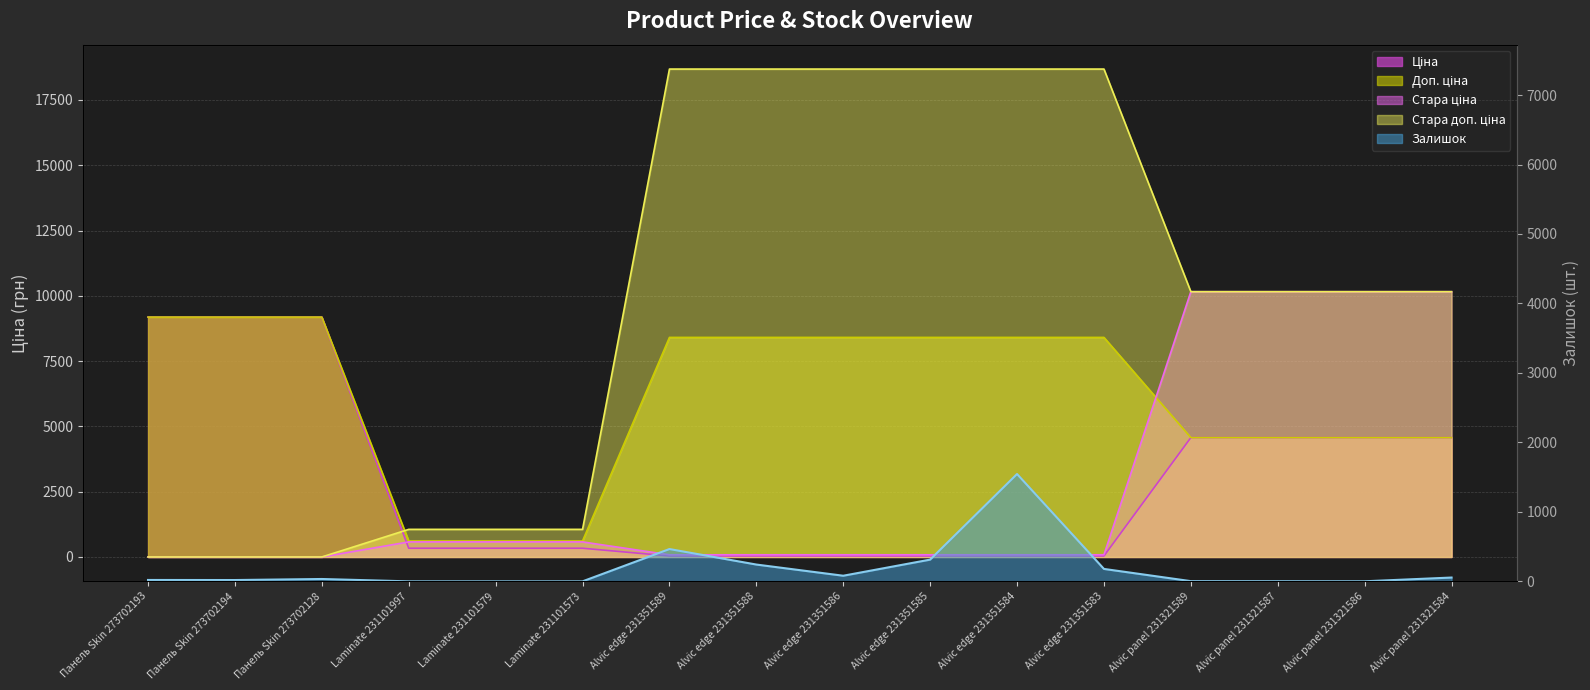

Reading left to right, what are all the values shown in this chart?

Ціна: Панель Skin 273702193=9185.9	Панель Skin 273702194=9185.9	Панель Skin 273702128=9185.9	Laminate 231101997=334.4	Laminate 231101579=334.4	Laminate 231101573=334.4	Alvic edge 231351589=37.4	Alvic edge 231351588=37.4	Alvic edge 231351586=37.4	Alvic edge 231351585=37.4	Alvic edge 231351584=37.4	Alvic edge 231351583=37.4	Alvic panel 231321589=4571.4	Alvic panel 231321587=4571.4	Alvic panel 231321586=4571.4	Alvic panel 231321584=4571.4
Доп. ціна: Панель Skin 273702193=9185.9	Панель Skin 273702194=9185.9	Панель Skin 273702128=9185.9	Laminate 231101997=613.0	Laminate 231101579=613.0	Laminate 231101573=613.0	Alvic edge 231351589=8408.0	Alvic edge 231351588=8408.0	Alvic edge 231351586=8408.0	Alvic edge 231351585=8408.0	Alvic edge 231351584=8408.0	Alvic edge 231351583=8408.0	Alvic panel 231321589=4571.0	Alvic panel 231321587=4571.0	Alvic panel 231321586=4571.0	Alvic panel 231321584=4571.0
Стара ціна: Панель Skin 273702193=0.0	Панель Skin 273702194=0.0	Панель Skin 273702128=0.0	Laminate 231101997=576.6	Laminate 231101579=576.6	Laminate 231101573=576.6	Alvic edge 231351589=83.0	Alvic edge 231351588=83.0	Alvic edge 231351586=83.0	Alvic edge 231351585=83.0	Alvic edge 231351584=83.0	Alvic edge 231351583=83.0	Alvic panel 231321589=10158.6	Alvic panel 231321587=10158.6	Alvic panel 231321586=10158.6	Alvic panel 231321584=10158.6
Стара доп. ціна: Панель Skin 273702193=0.0	Панель Skin 273702194=0.0	Панель Skin 273702128=0.0	Laminate 231101997=1057.2	Laminate 231101579=1057.2	Laminate 231101573=1057.2	Alvic edge 231351589=18684.0	Alvic edge 231351588=18684.0	Alvic edge 231351586=18684.0	Alvic edge 231351585=18684.0	Alvic edge 231351584=18684.0	Alvic edge 231351583=18684.0	Alvic panel 231321589=10158.6	Alvic panel 231321587=10158.6	Alvic panel 231321586=10158.6	Alvic panel 231321584=10158.6
Залишок: Панель Skin 273702193=20.0	Панель Skin 273702194=19.0	Панель Skin 273702128=34.0	Laminate 231101997=0.0	Laminate 231101579=0.0	Laminate 231101573=0.0	Alvic edge 231351589=465.0	Alvic edge 231351588=242.0	Alvic edge 231351586=81.0	Alvic edge 231351585=313.0	Alvic edge 231351584=1545.0	Alvic edge 231351583=179.0	Alvic panel 231321589=3.0	Alvic panel 231321587=2.0	Alvic panel 231321586=1.0	Alvic panel 231321584=55.0